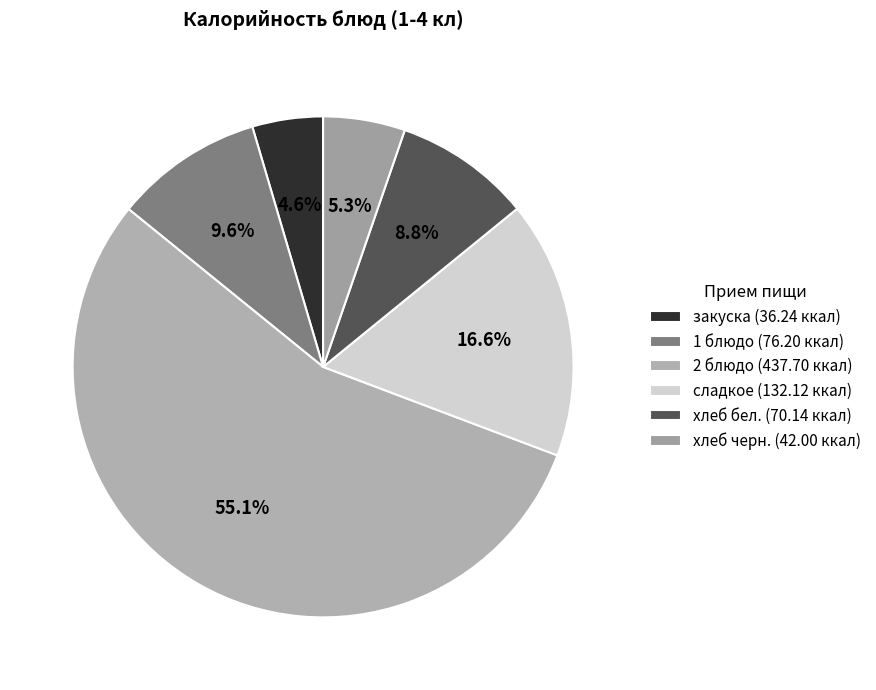

Between хлеб бел. and закуска, which is larger?

хлеб бел.